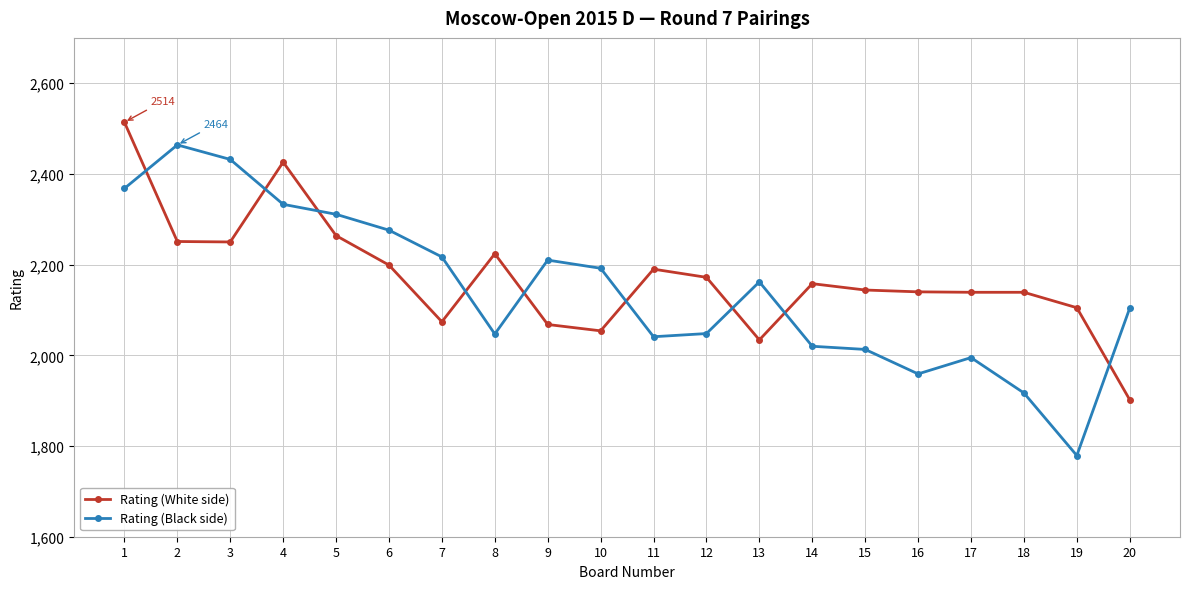

The Rating (Black side) series shows 2041 at 11. True or false?

True